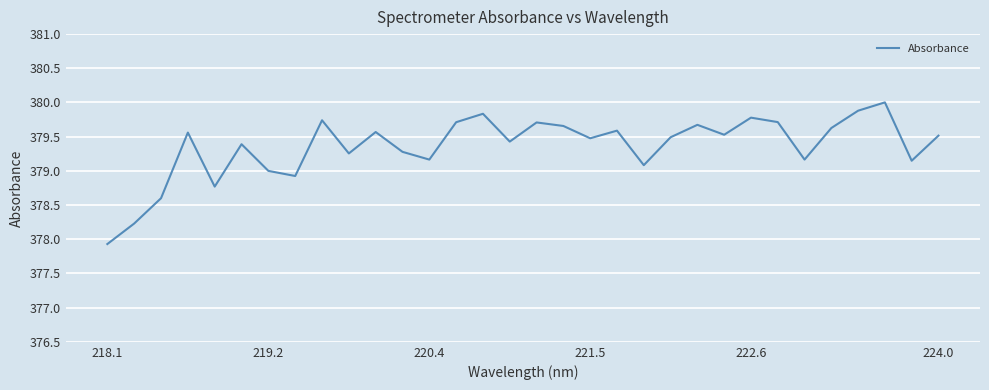

Is this an area chart (filled region under the line)?

No